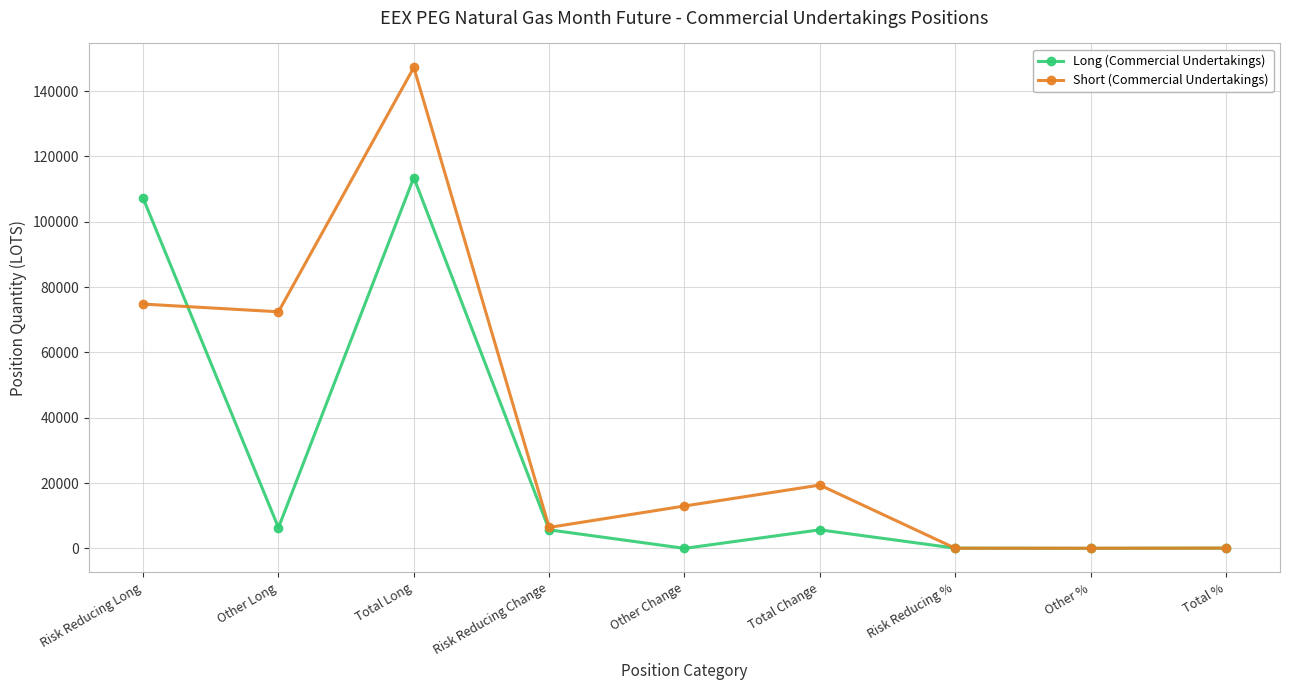

True or false: Long (Commercial Undertakings) and Short (Commercial Undertakings) intersect in this chart.

True